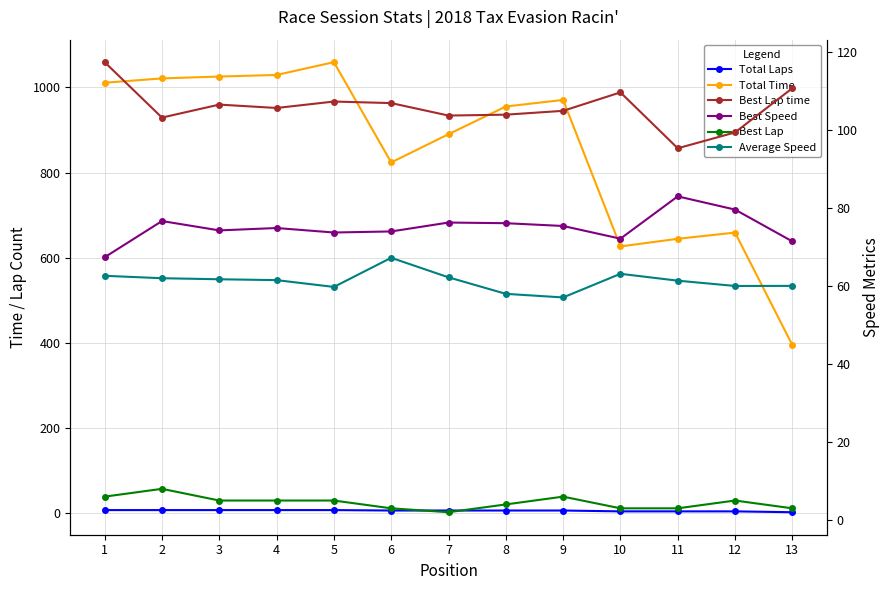

What are all the series names shown in the legend?

Total Laps, Total Time, Best Lap time, Best Speed, Best Lap, Average Speed